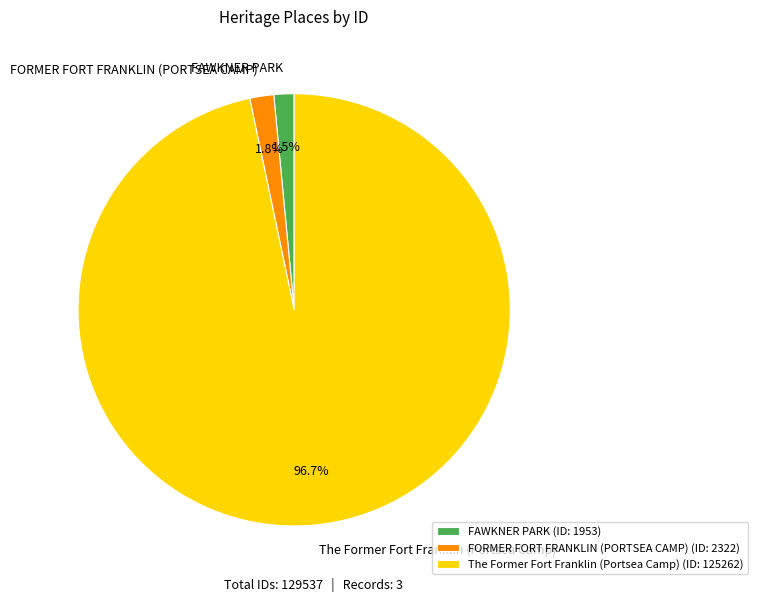

How many slices are in this pie chart?

3